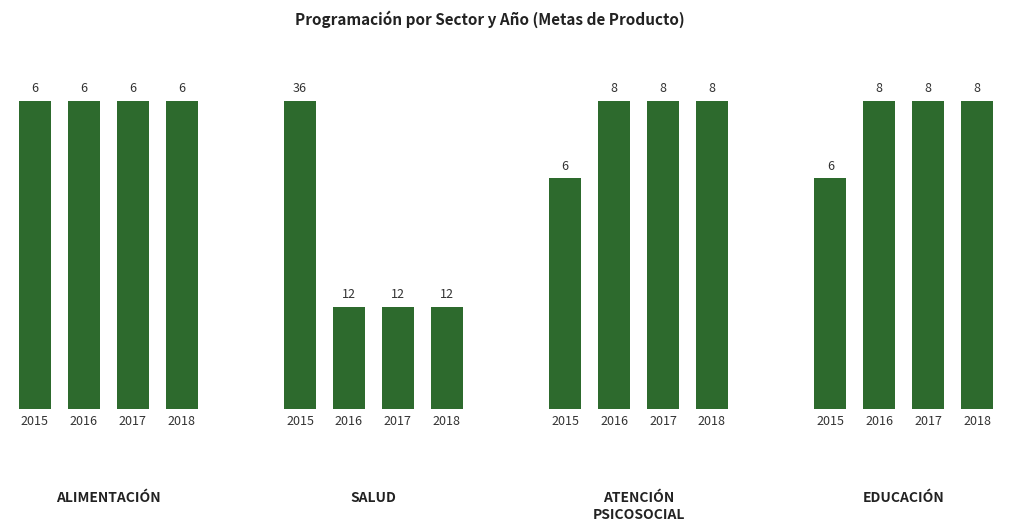

Is it true that ALIMENTACIÓN equals 6 at 2015?

True